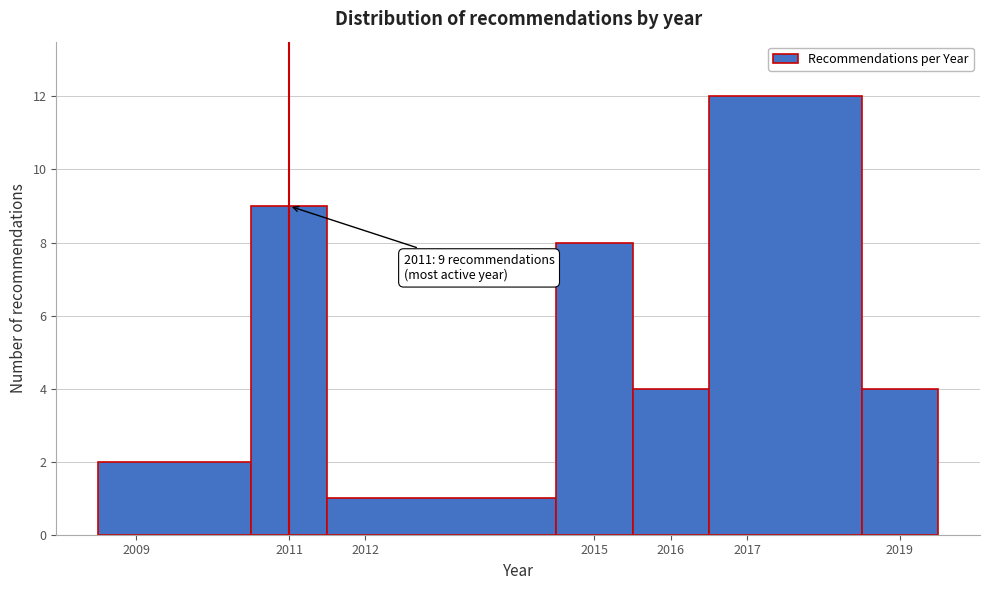

Which range on the x-axis has the tallest bar?

2016.5 to 2018.5